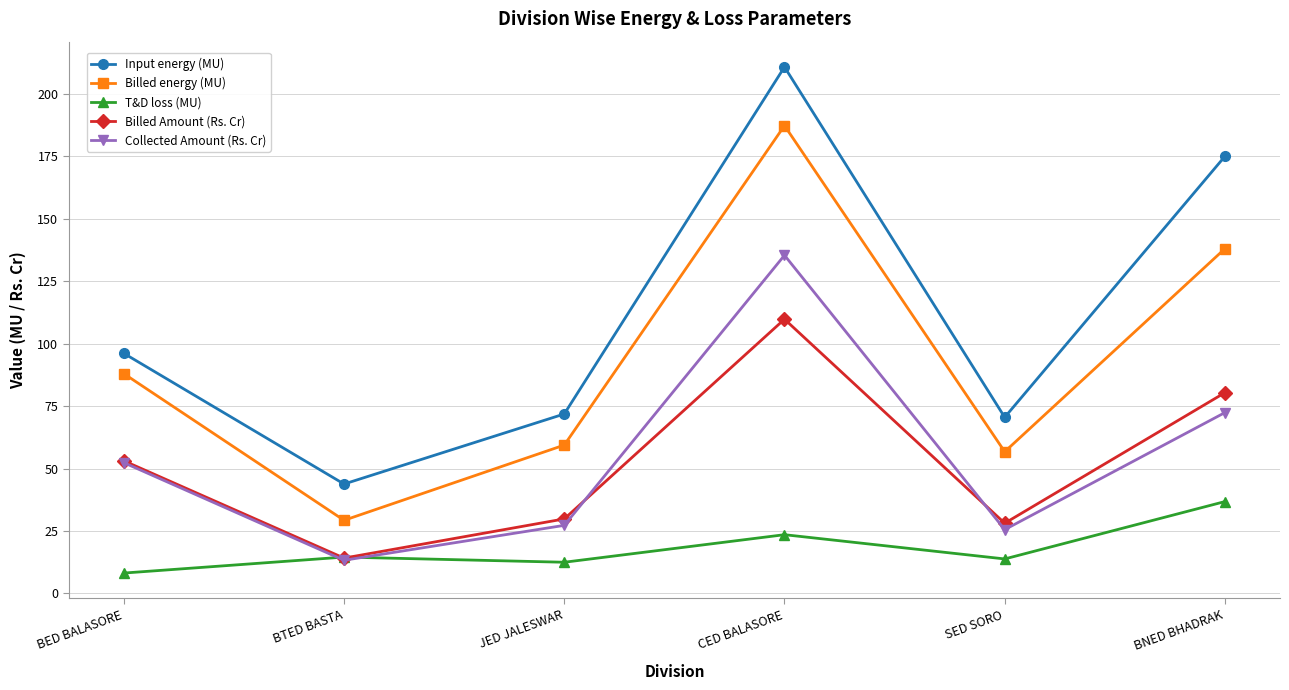

Where is the first local maximum for T&D loss (MU)?

BTED BASTA